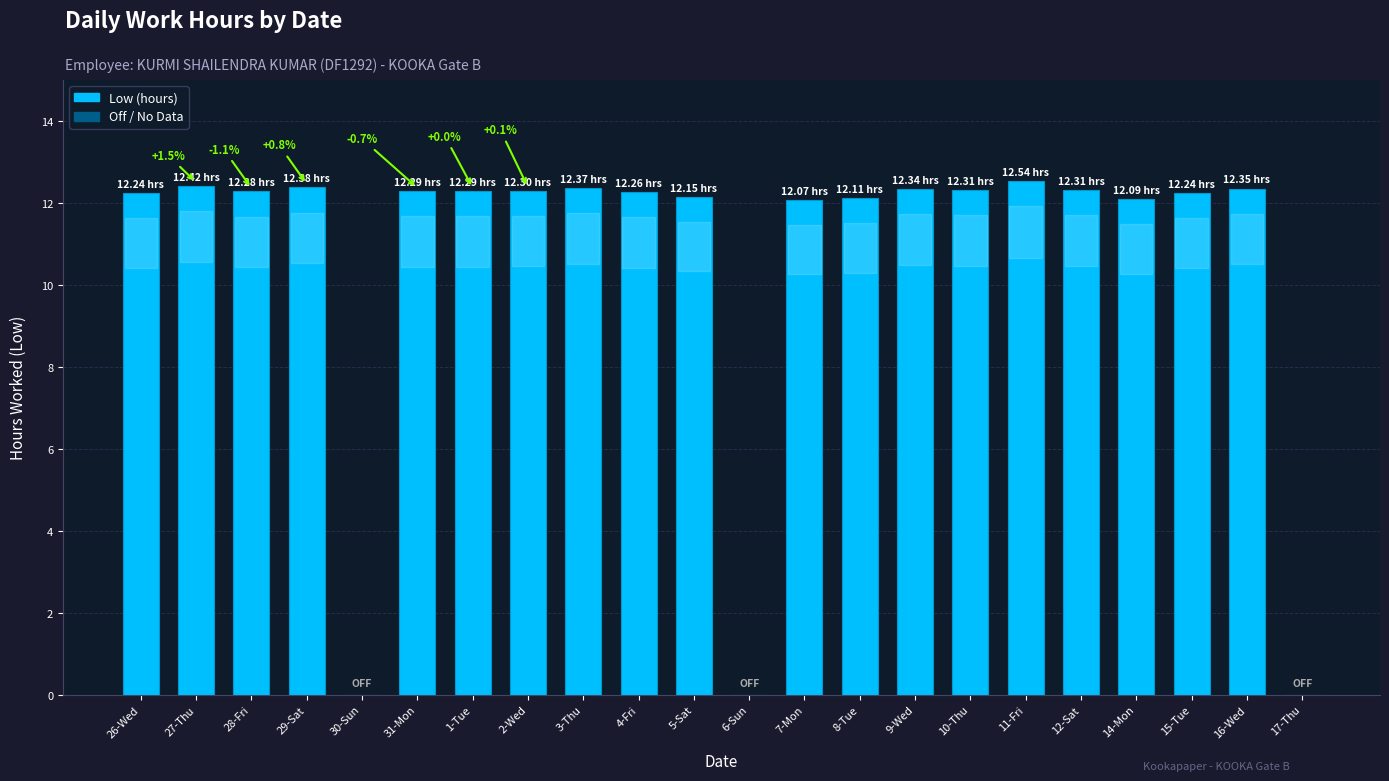

Count the number of categories in the chart.

22